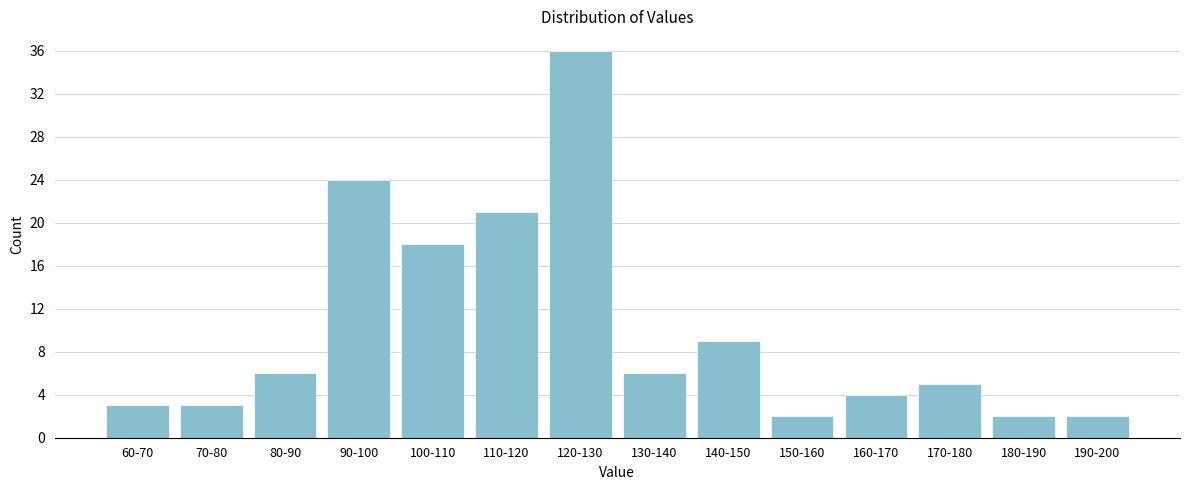

Reading left to right, extract all data points from this chart.

3	3	6	24	18	21	36	6	9	2	4	5	2	2